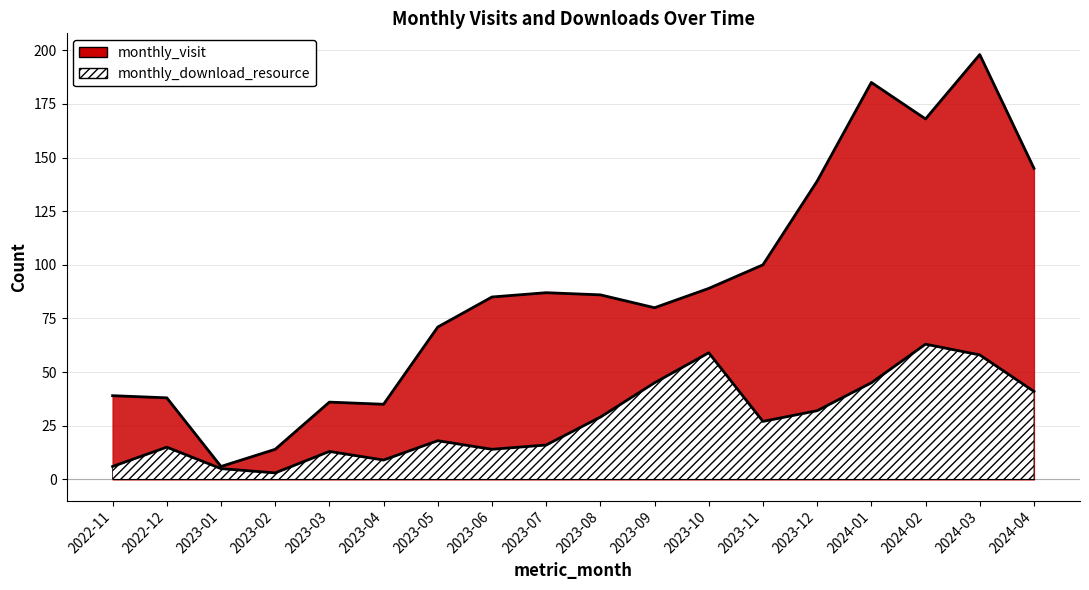

How many data points in monthly_visit are above 86?

8